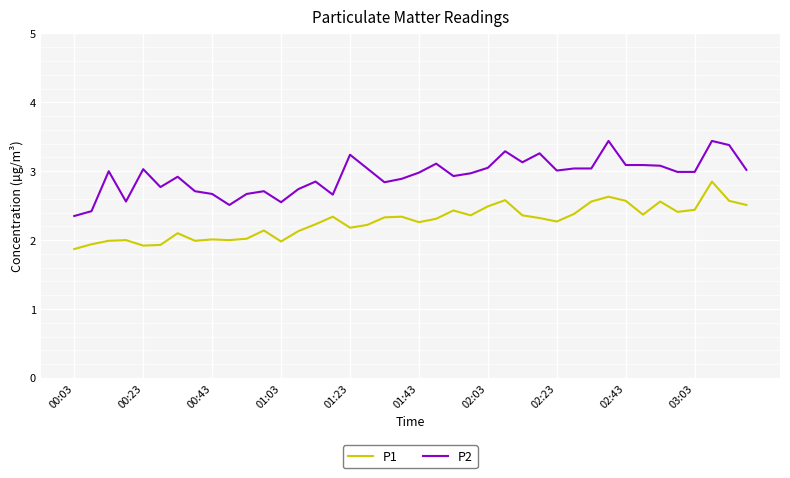

What is the maximum value for P2?

3.4